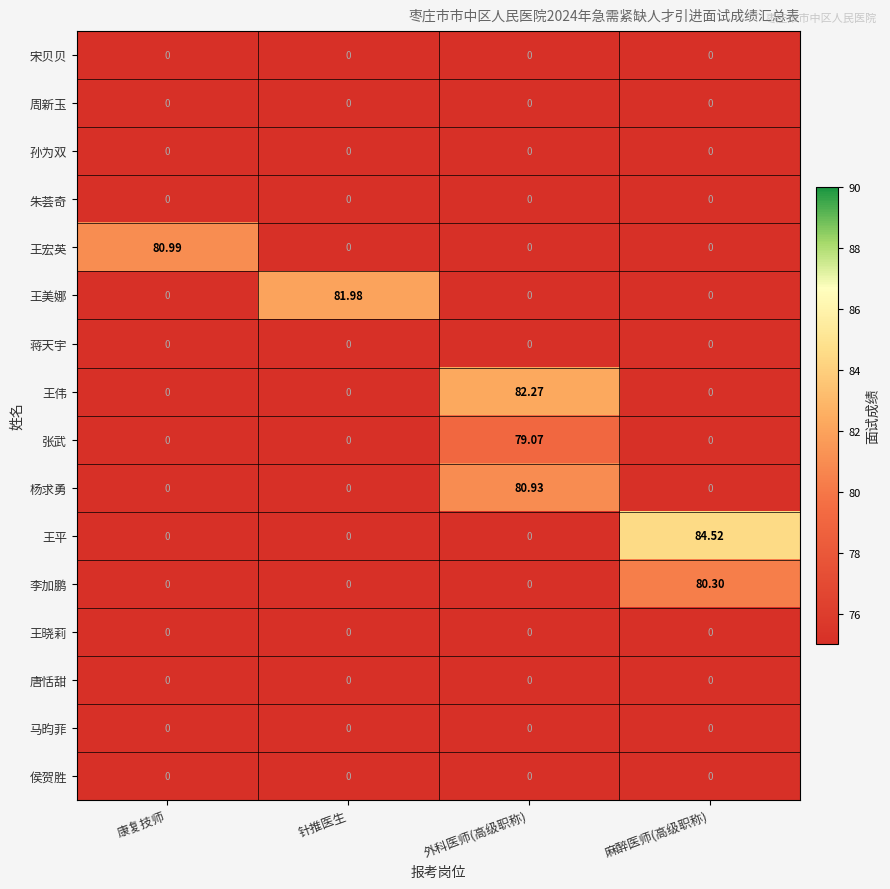

Which series has the widest spread of values?

王平